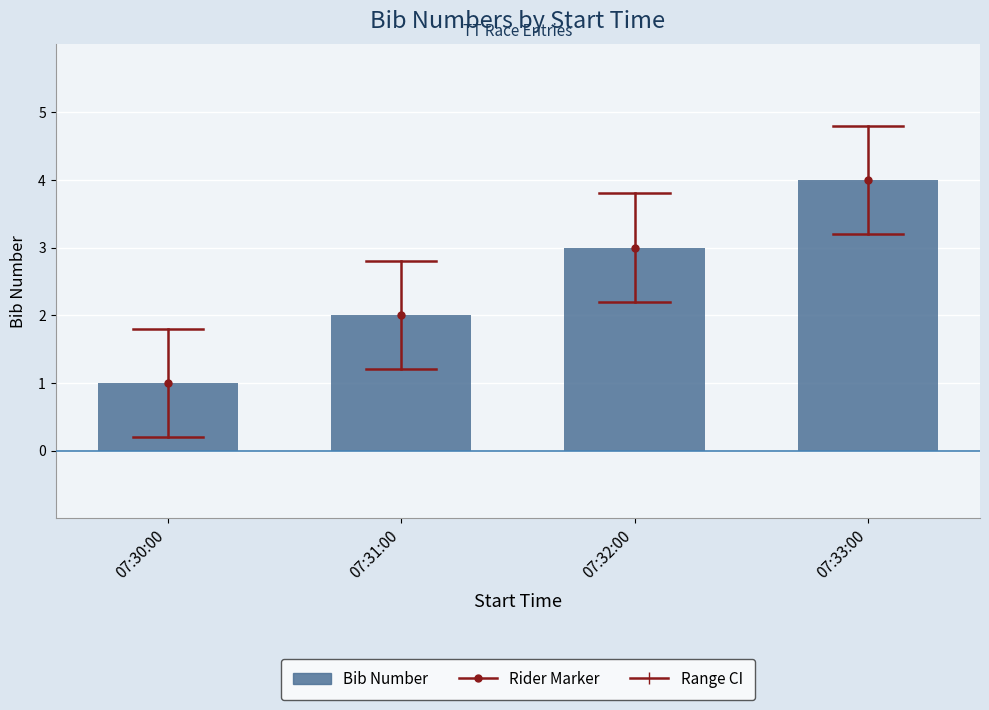

The chart shows a value of 2 at 07:31:00. True or false?

True